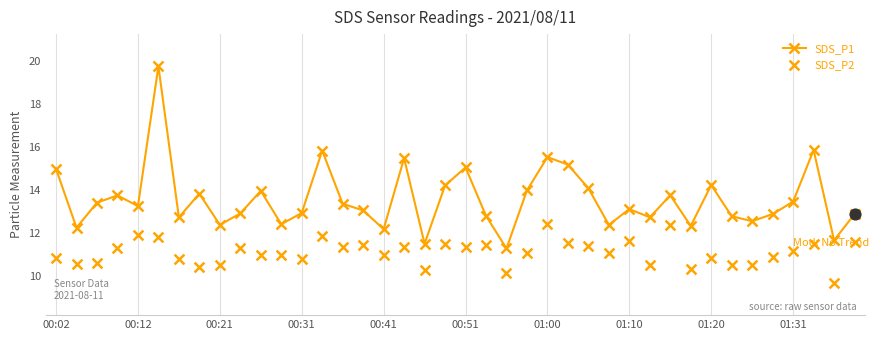

At how many categories does at least one series exceed 18?

1